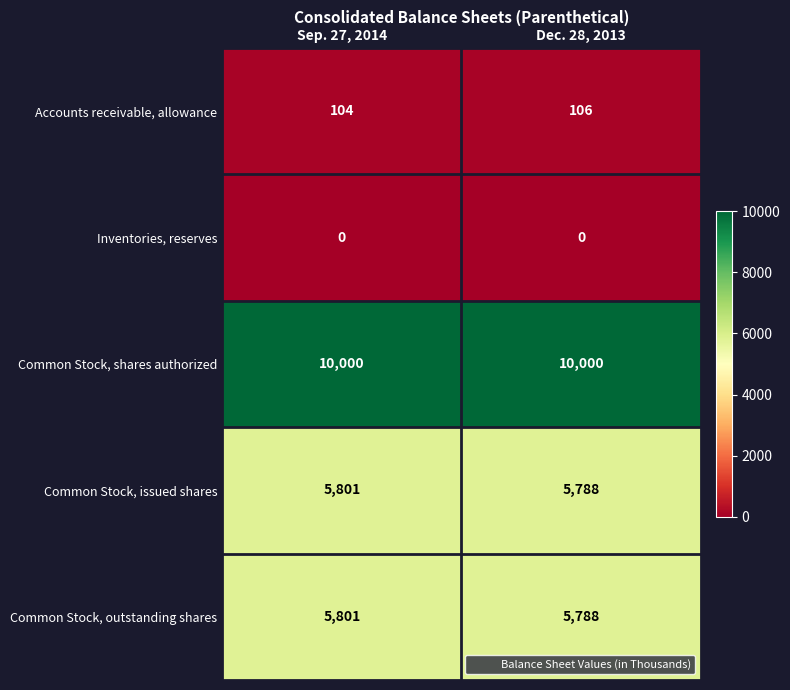

How many distinct data groups are displayed?

5